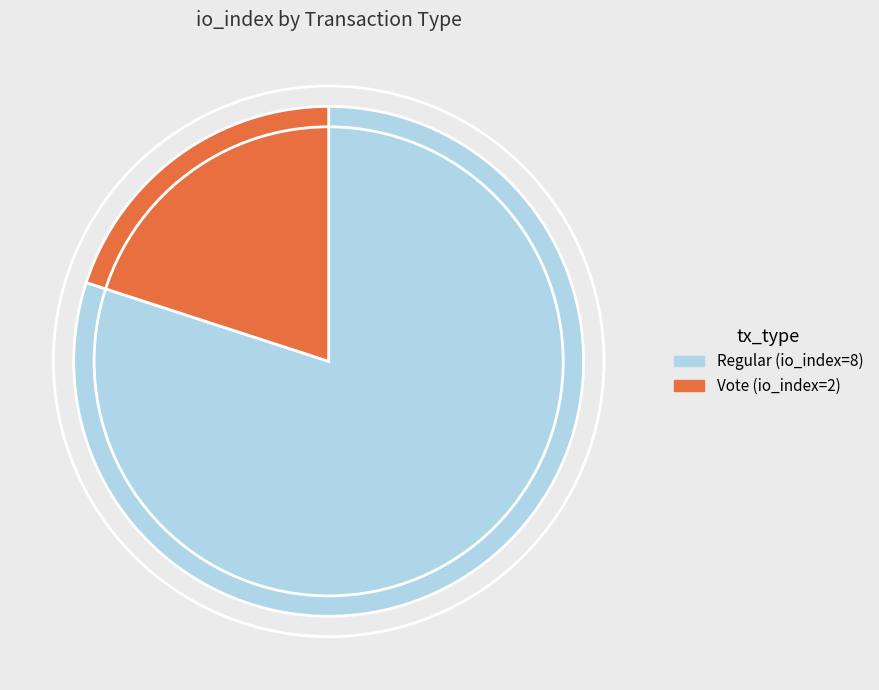

How many segments does this pie chart have?

2